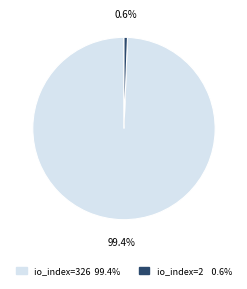

Is there any slice that represents more than half of the pie?

Yes